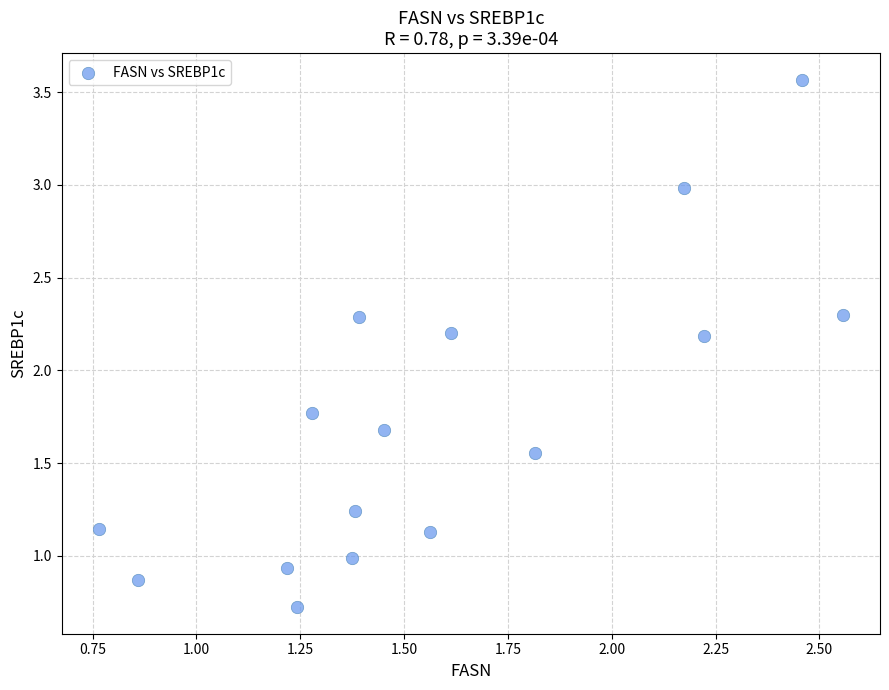

What is the range of X values (max minus min)?

1.8